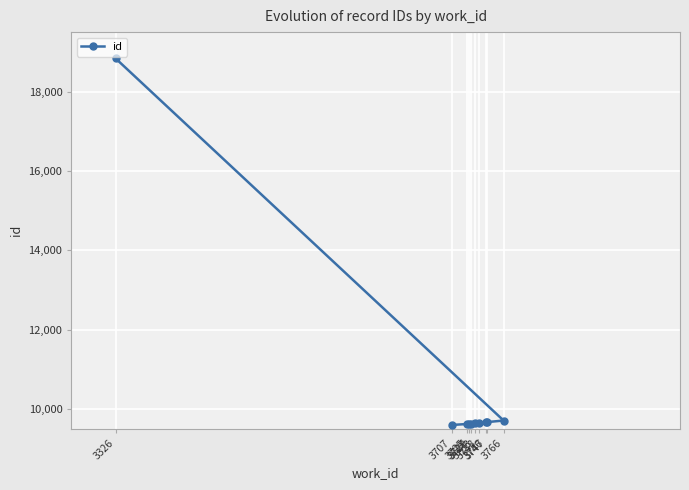

What is the sum of all values?

105679